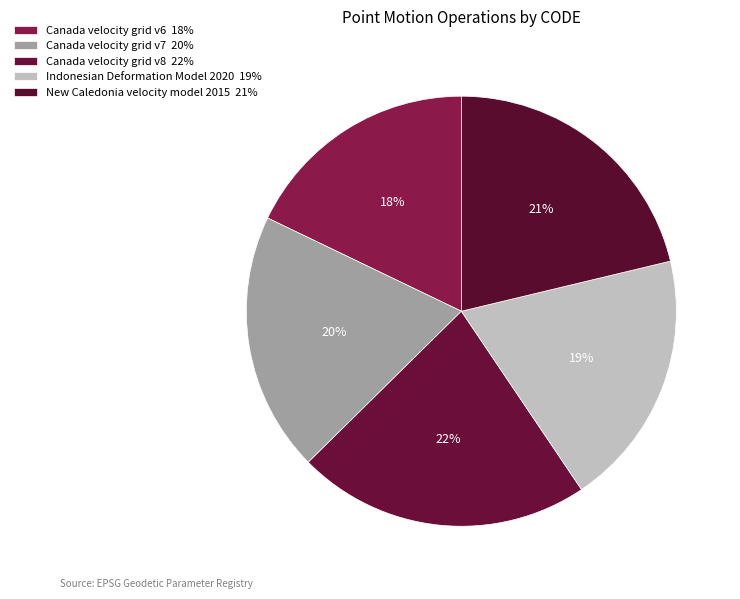

Is it true that Canada velocity grid v7 is 20% of the pie?

True